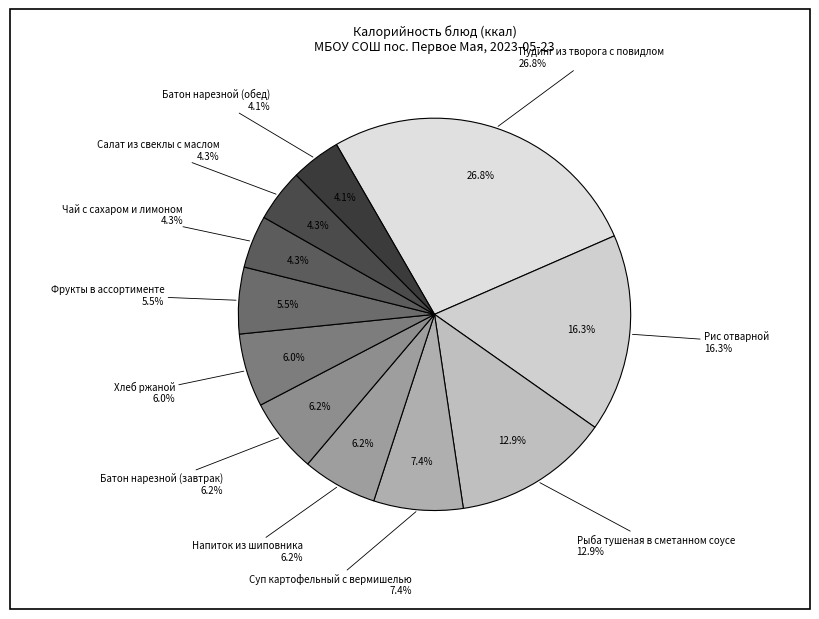

Does any single category account for the majority?

No